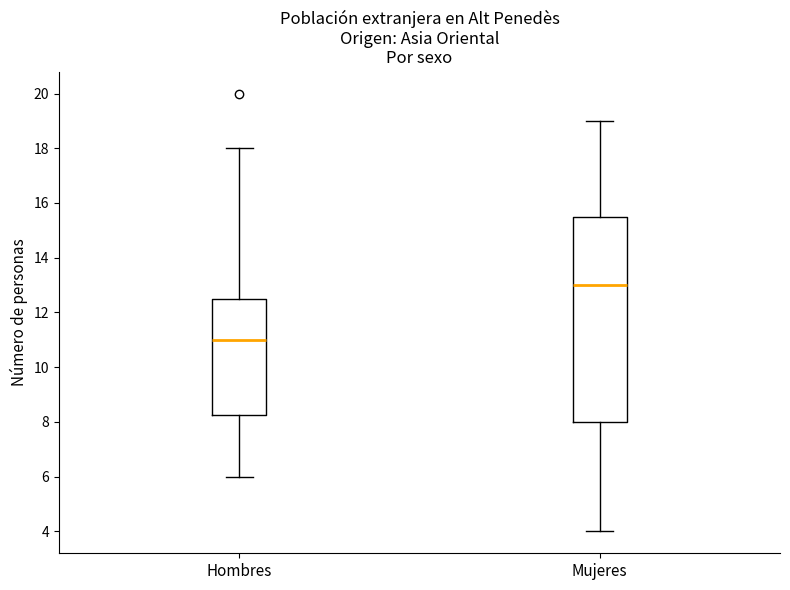

Comparing the boxes themselves (not the whiskers), which one is the tallest?

Mujeres